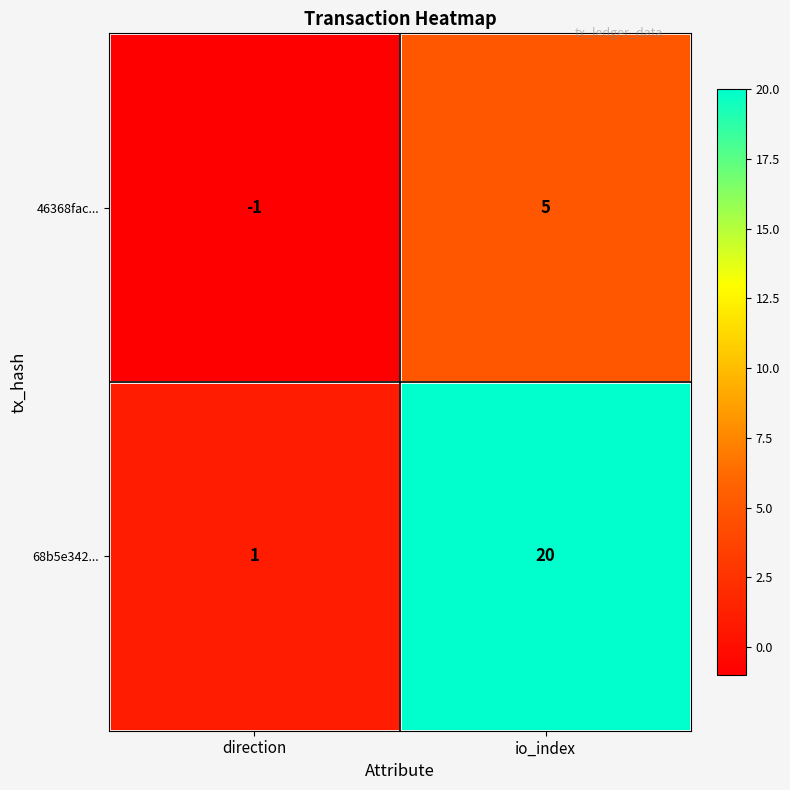

Rank the series by their average value, from highest to lowest.

68b5e342..., 46368fac...